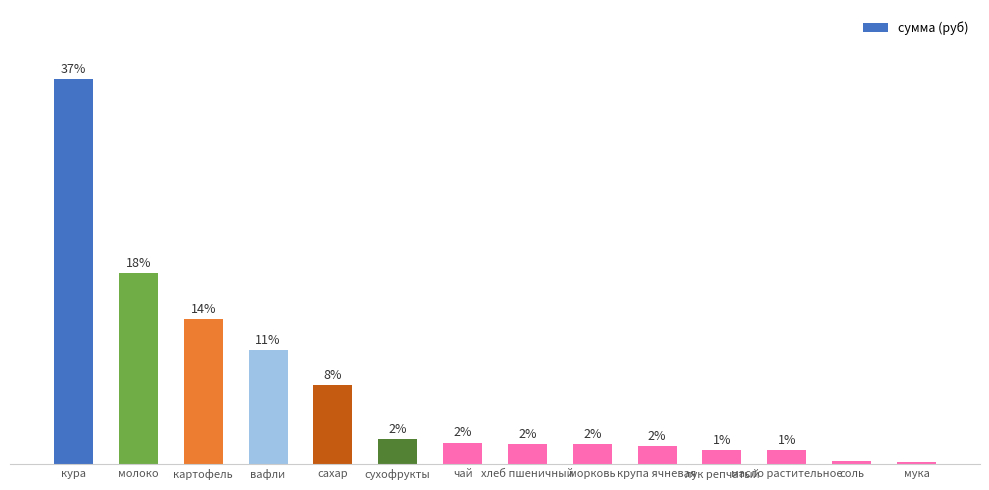

Are the bars horizontal?

No